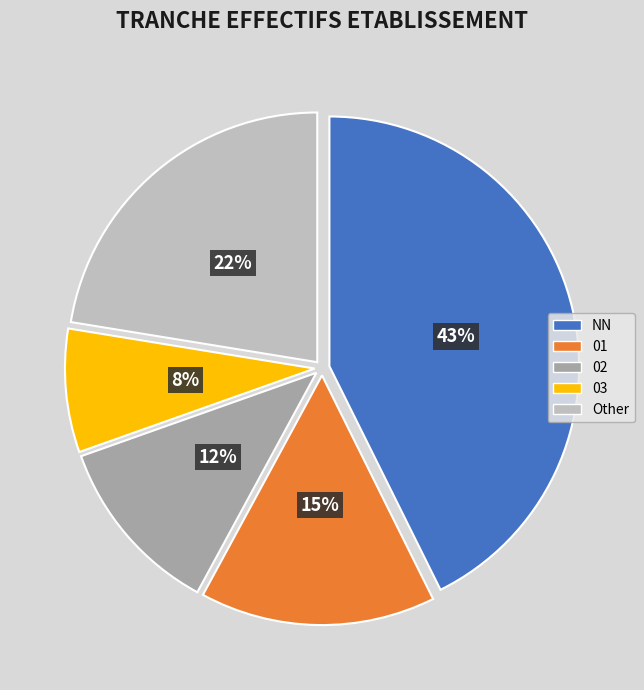

To the nearest percent, what is the difference between the NN and 03 slice percentages?

35%